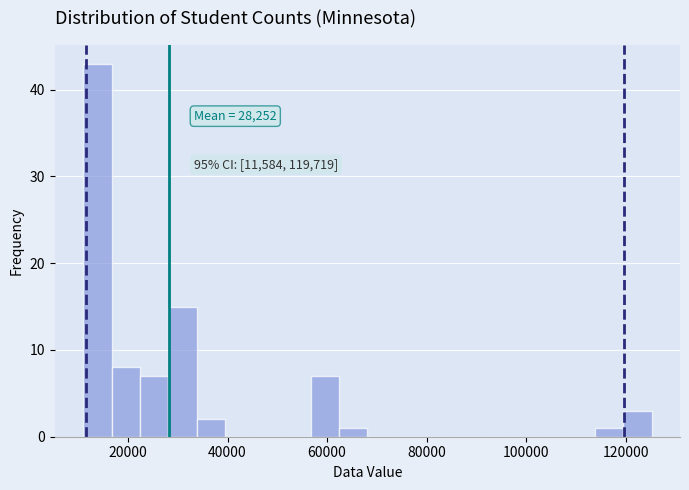

Read against the x-axis, roughly where is the centre of the tallest bar?

14000